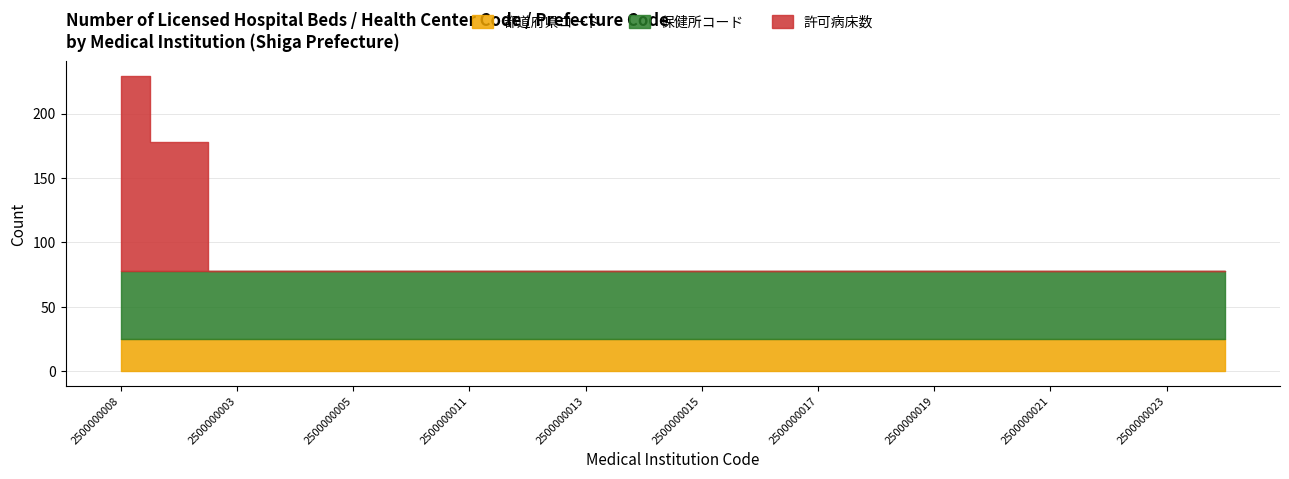

Which series ends up on top after the final intersection of 都道府県コード and 許可病床数?

都道府県コード